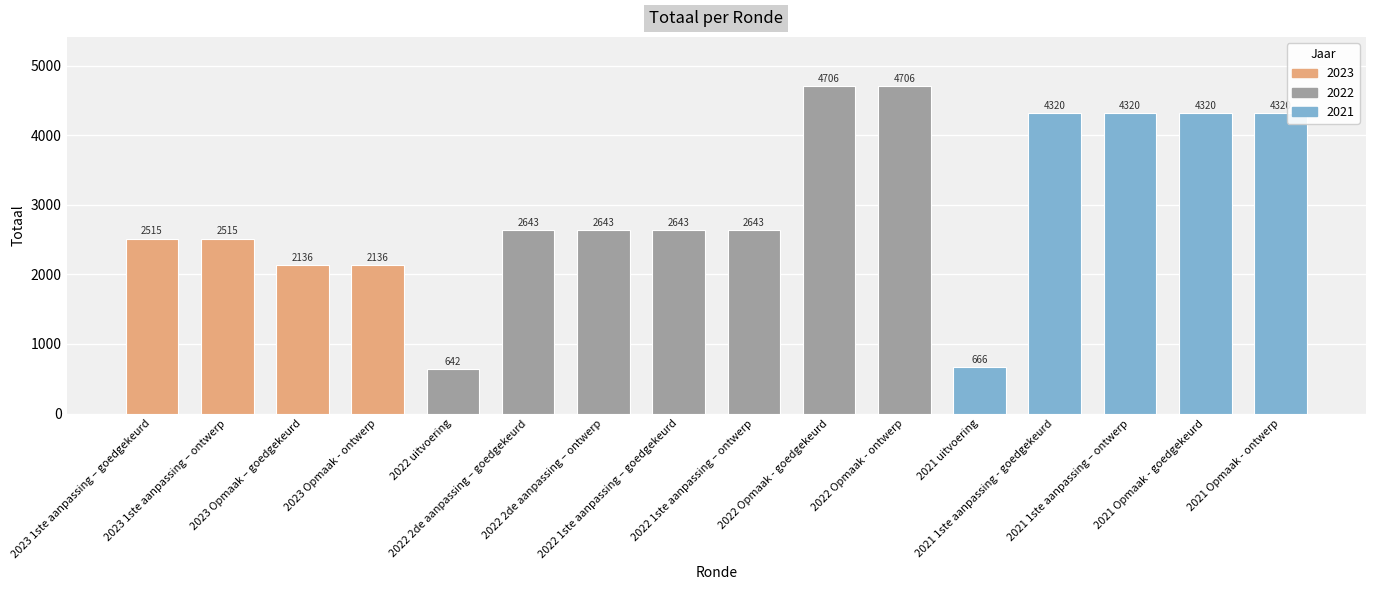

Is it true that the value at 2022 1ste aanpassing – ontwerp is 4085?

False